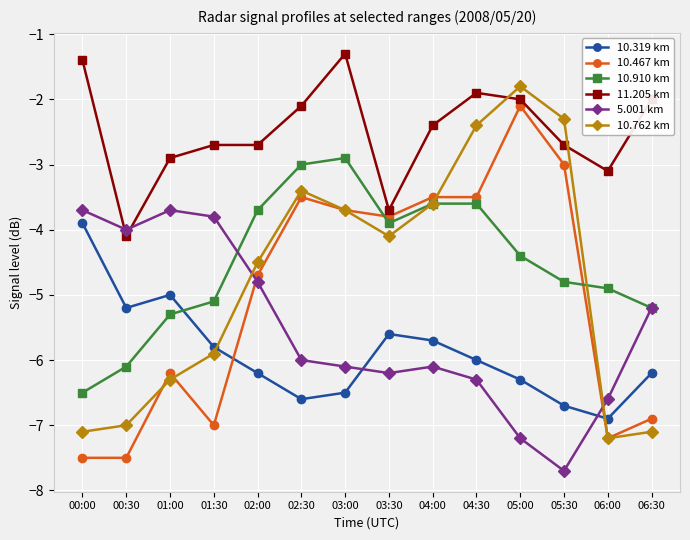

True or false: 5.001 km has more than 1 points higher than both neighbors.

True